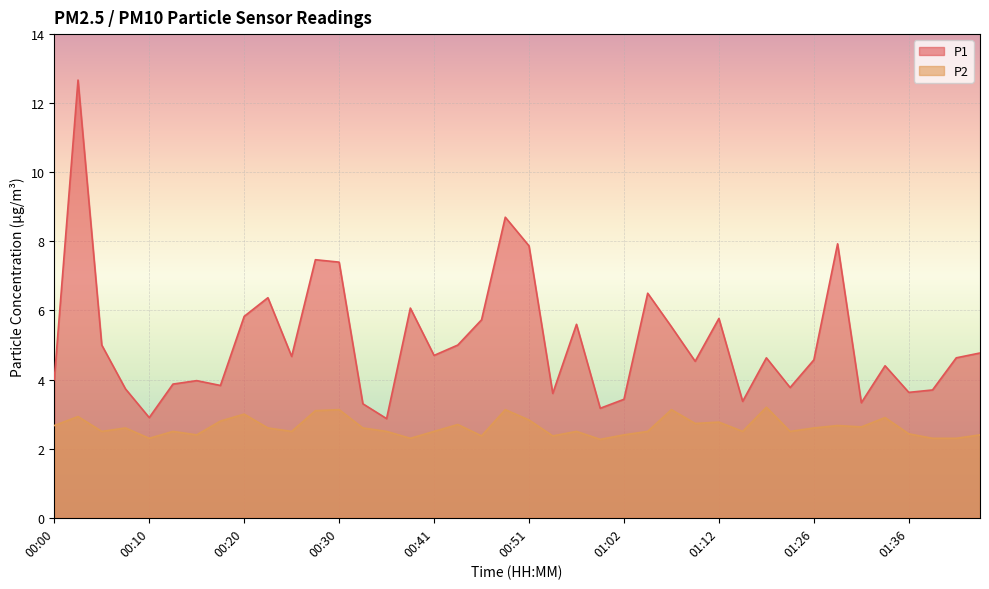

What is the spread (max minus min) of values at 00:38?

3.8